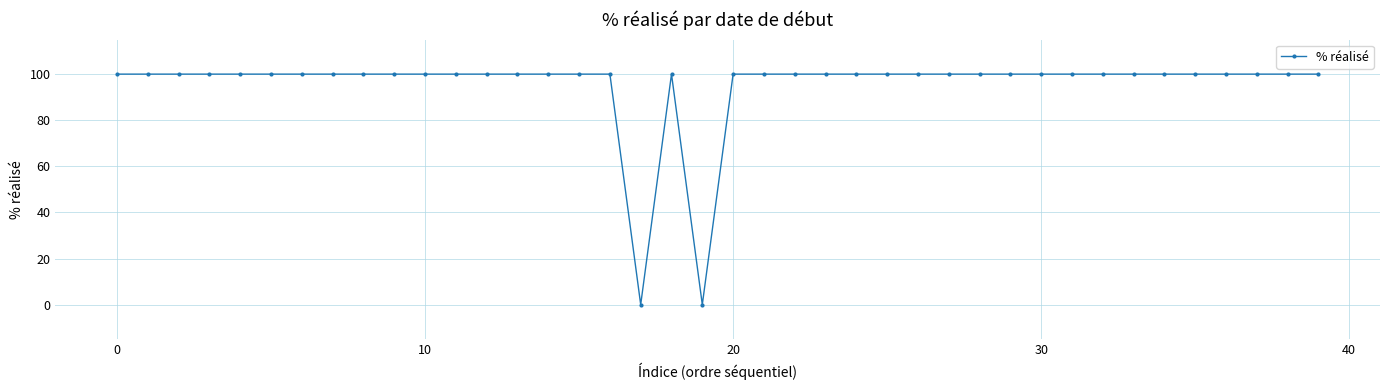

True or false: there are more than 0 points higher than both neighbors.

True